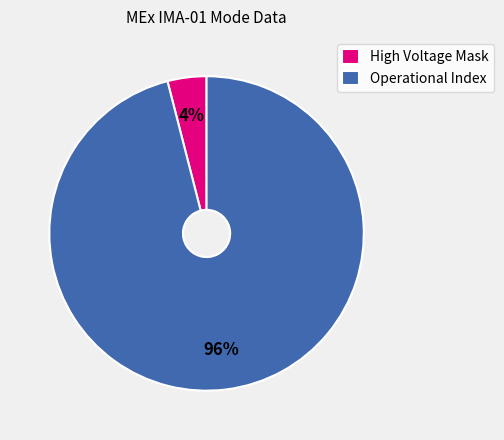

True or false: Operational Index accounts for 83% of the total.

False